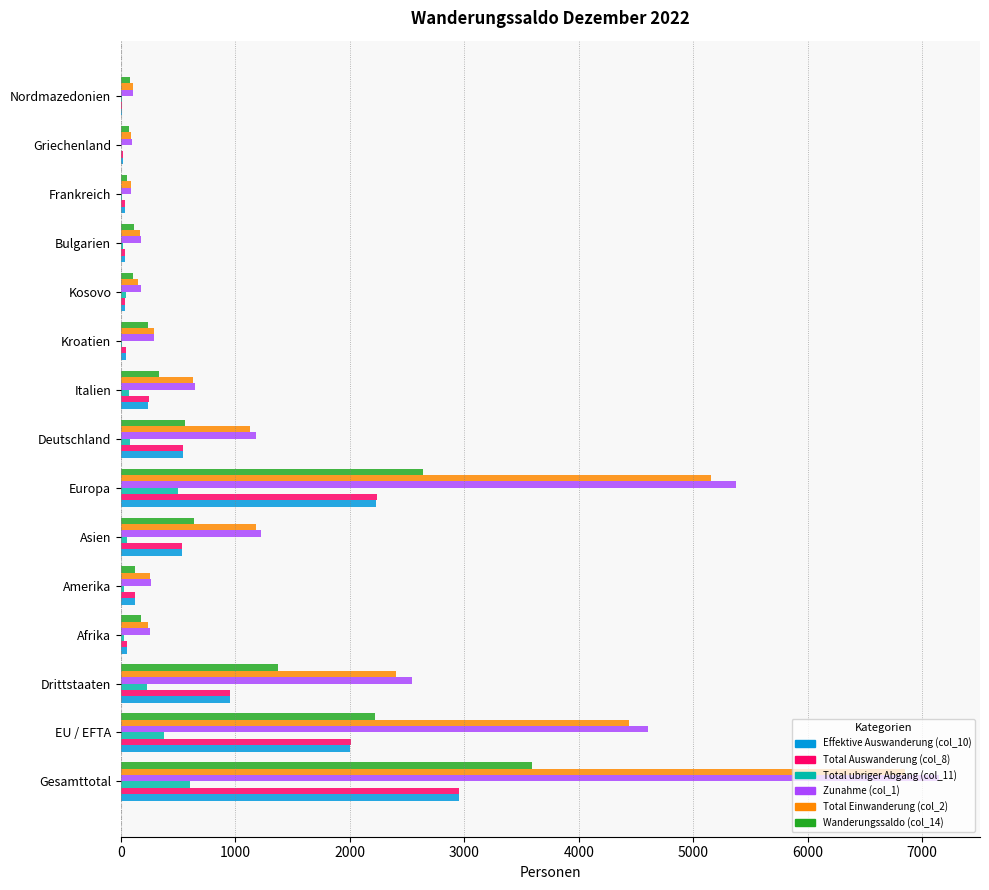

Which category has the highest value in the Total Auswanderung (col_8) series?

Gesamttotal